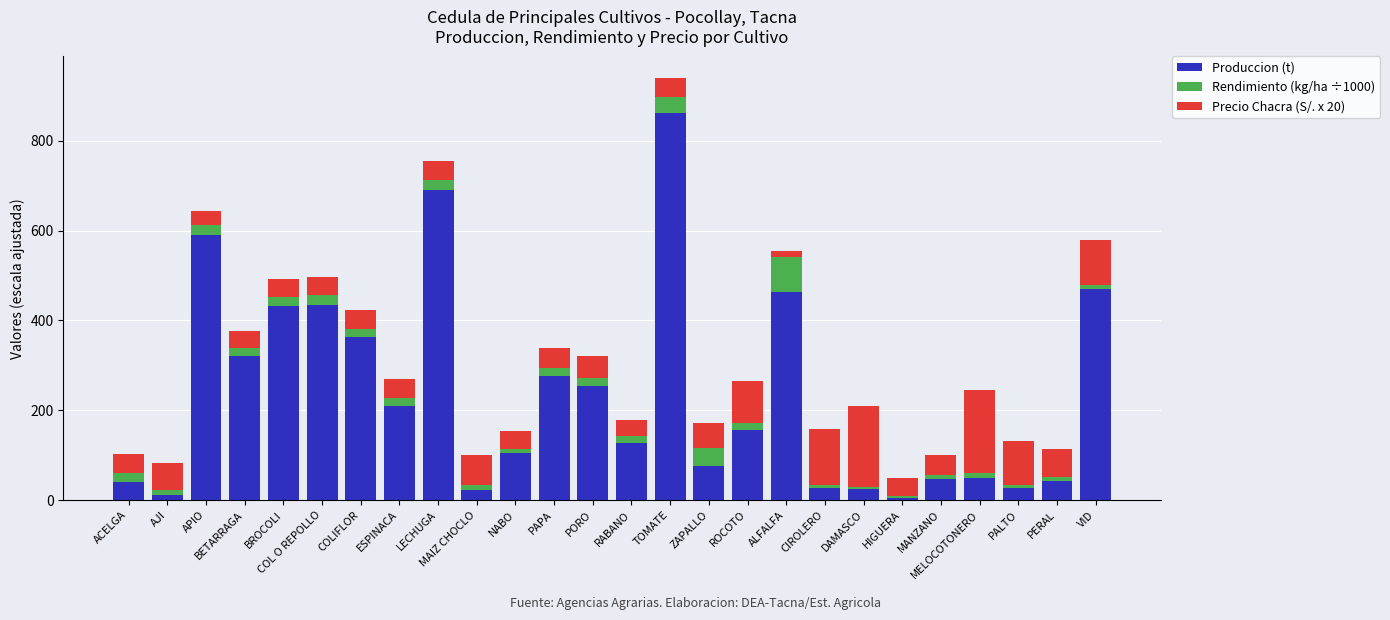

Does the chart contain any negative values?

No